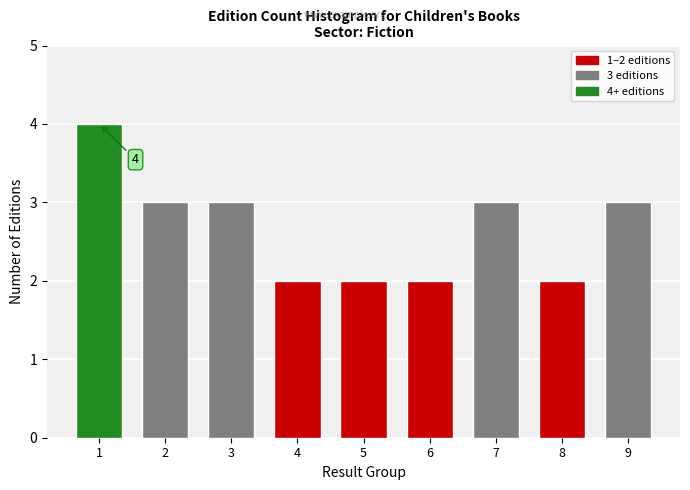

Reading right to left, list all the values displayed in this chart.

3	2	3	2	2	2	3	3	4